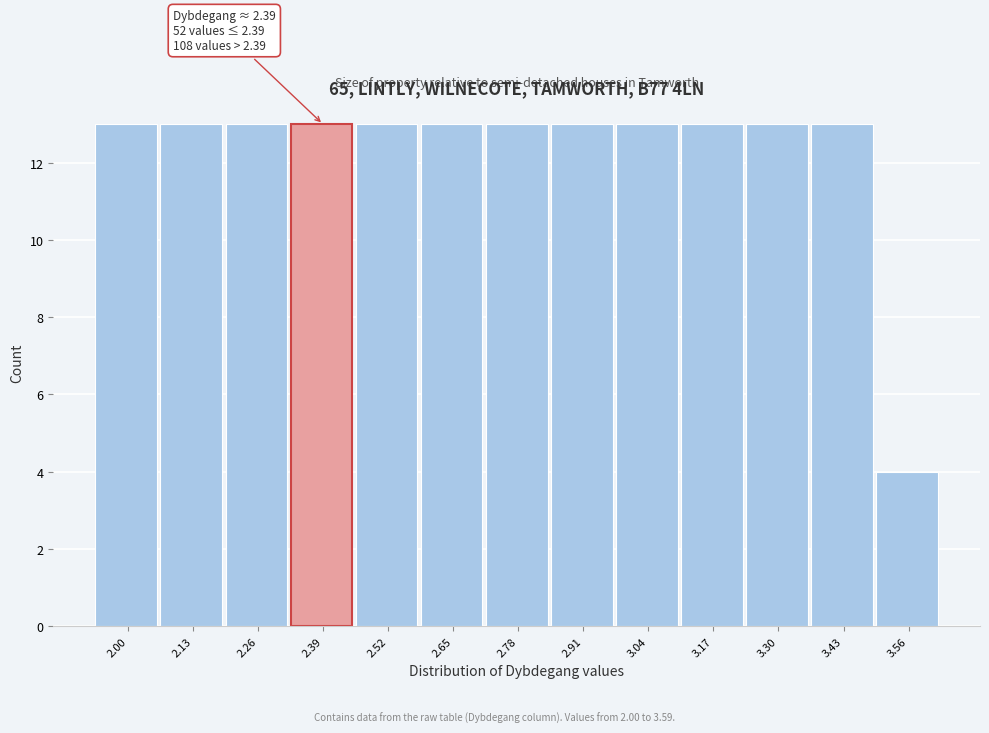

Reading right to left, list all the values displayed in this chart.

3.56=4	3.43=13	3.30=13	3.17=13	3.04=13	2.91=13	2.78=13	2.65=13	2.52=13	2.39=13	2.26=13	2.13=13	2.00=13